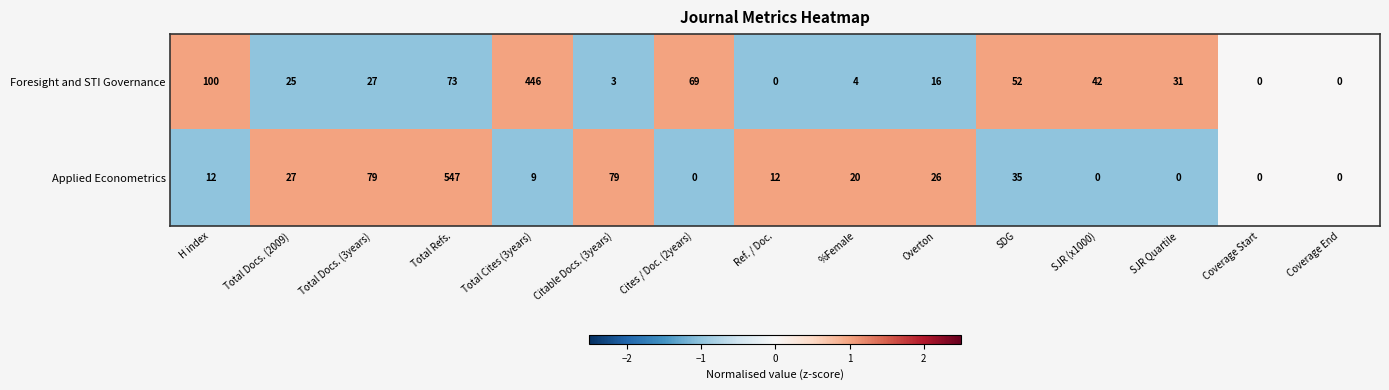

Rank the series at SJR Quartile from highest to lowest value.

Foresight and STI Governance, Applied Econometrics